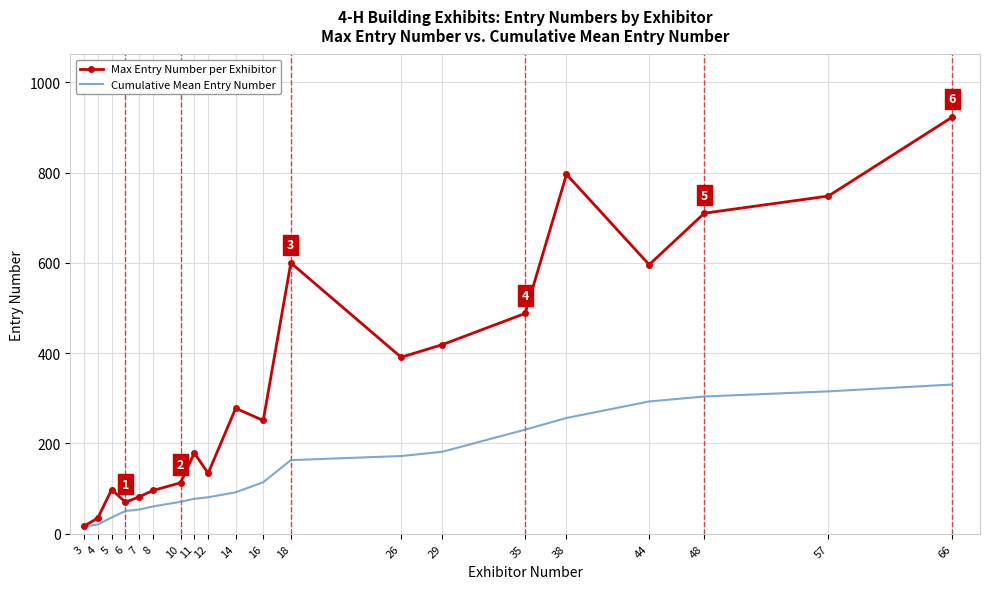

Rank the series by their average value, from highest to lowest.

Max Entry Number per Exhibitor, Cumulative Mean Entry Number